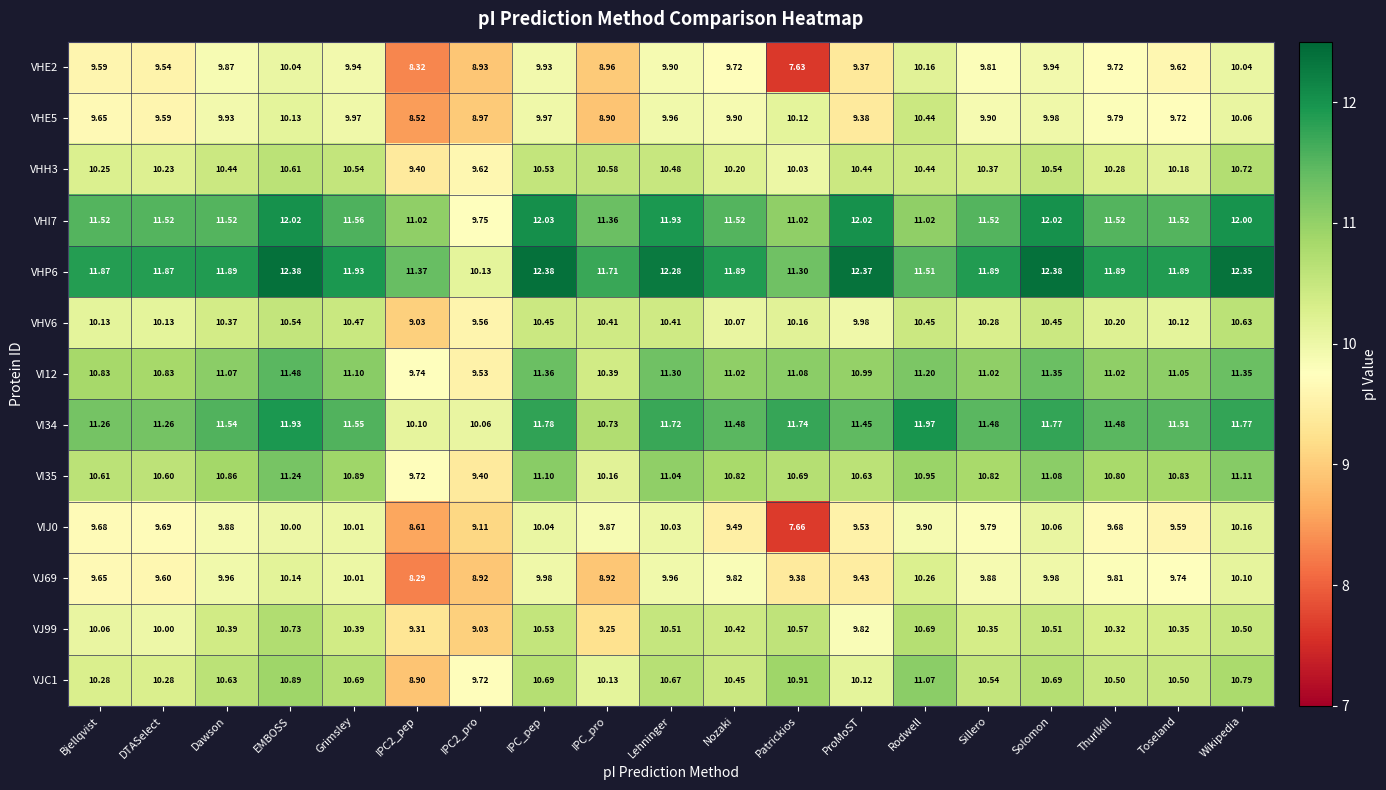

Which category has the highest value in the VJ69 series?

Rodwell